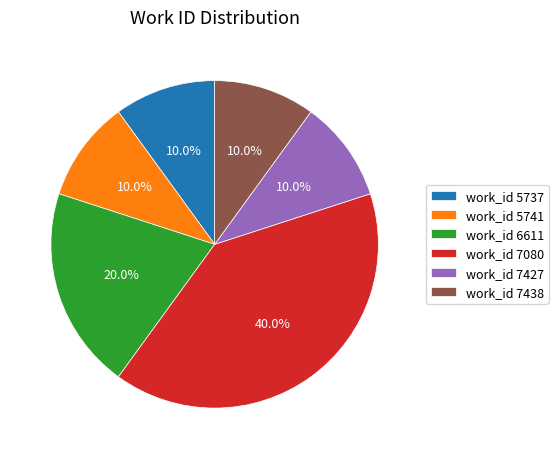

Between work_id 7438 and work_id 6611, which is larger?

work_id 6611